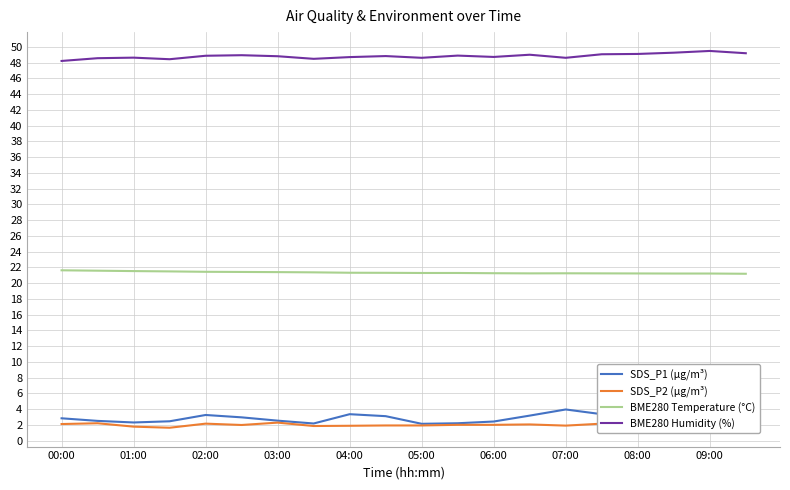

Is it true that BME280 Humidity (%) equals 48.6 at 05:00?

True